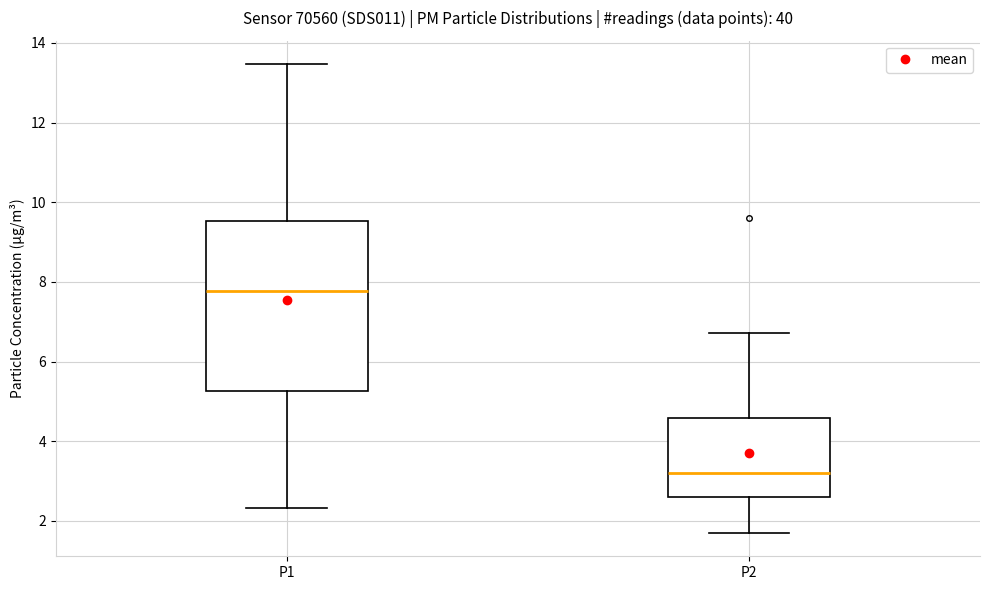

Reading left to right, transcribe this box plot: for each box, give where its median line is, the range the box spans, and where its two whiskers end, as read against the y-axis. The values are not printed on the chart, so give them approximately, as read against the axis.

P1: median 7.8, box 5.2 to 9.6, whiskers 2.4 to 13.4
P2: median 3.2, box 2.6 to 4.6, whiskers 1.8 to 6.8